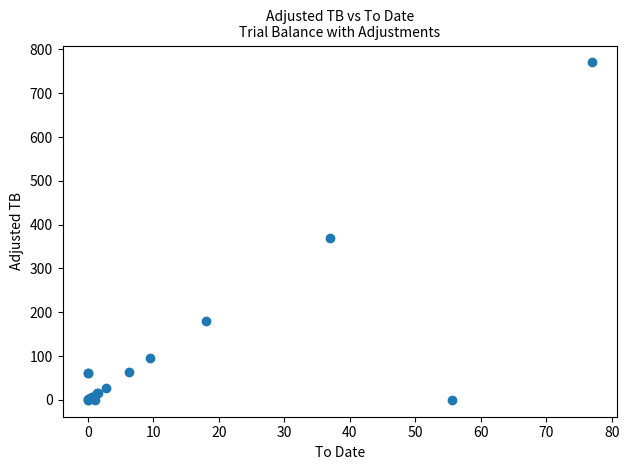

What Y value in the scatter plot is closest to 385?

369.8